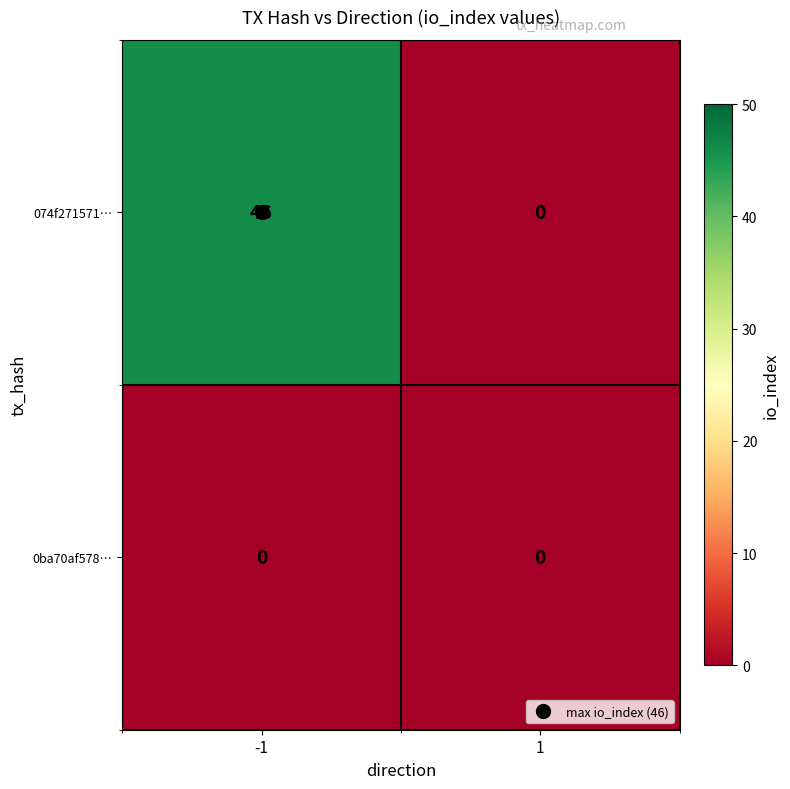

At which category is the sum across all series the highest?

-1